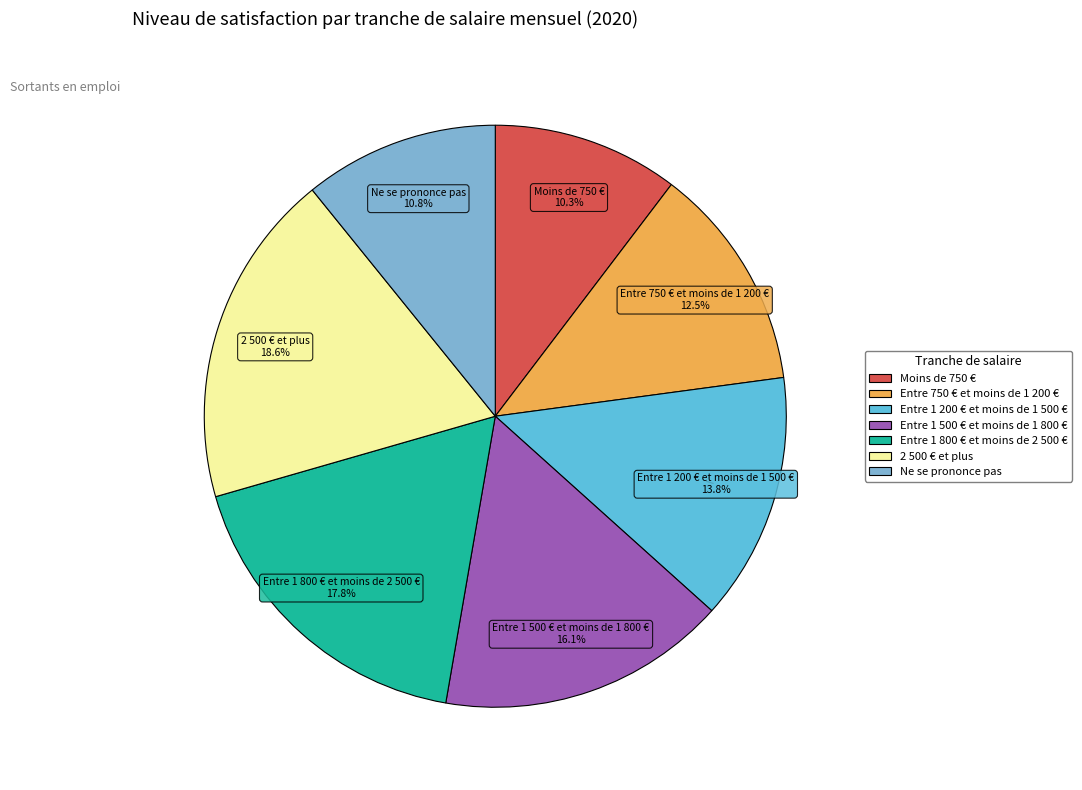

Is there any slice that represents more than half of the pie?

No